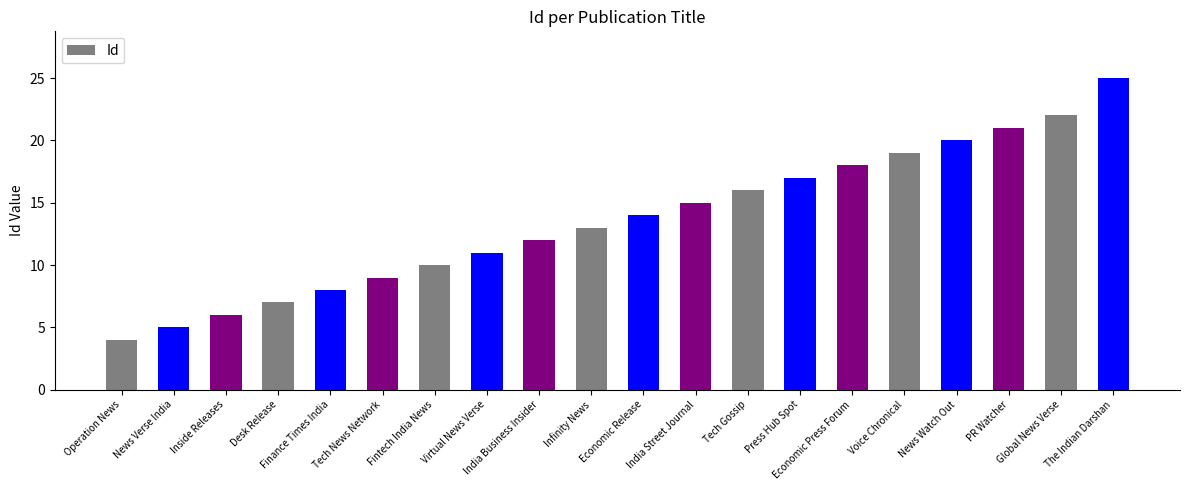

What is the smallest value displayed?

4